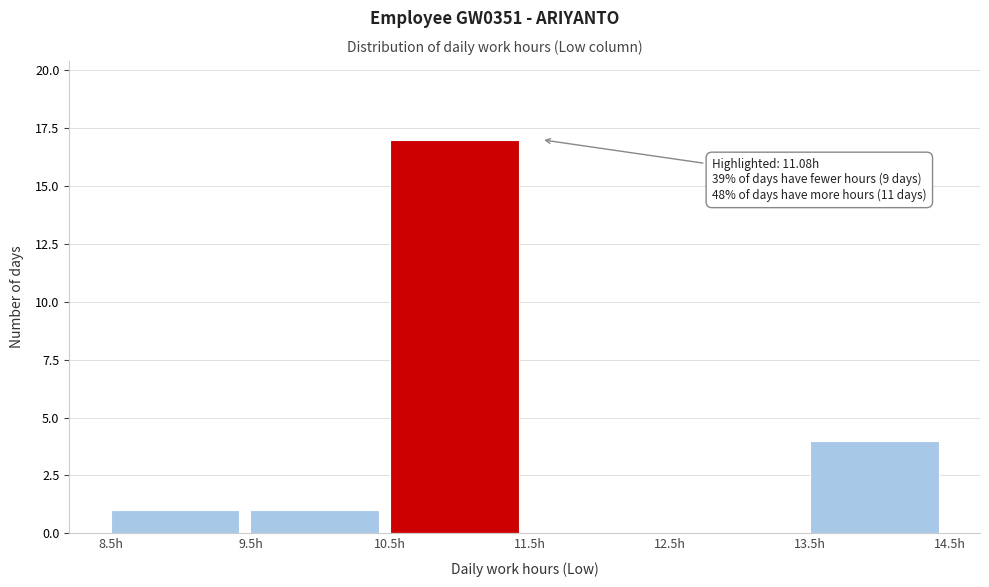

Which range on the x-axis has the tallest bar?

10.5 to 11.5